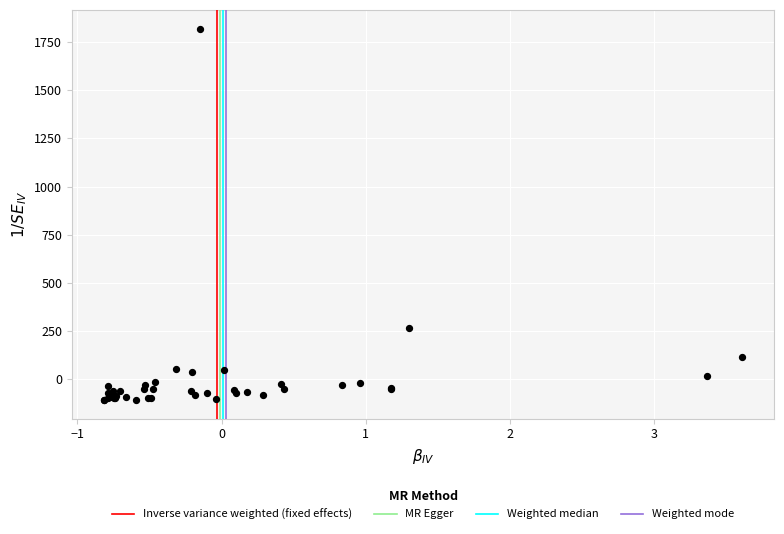

What Y value in the scatter plot is closest to 855?

264.7